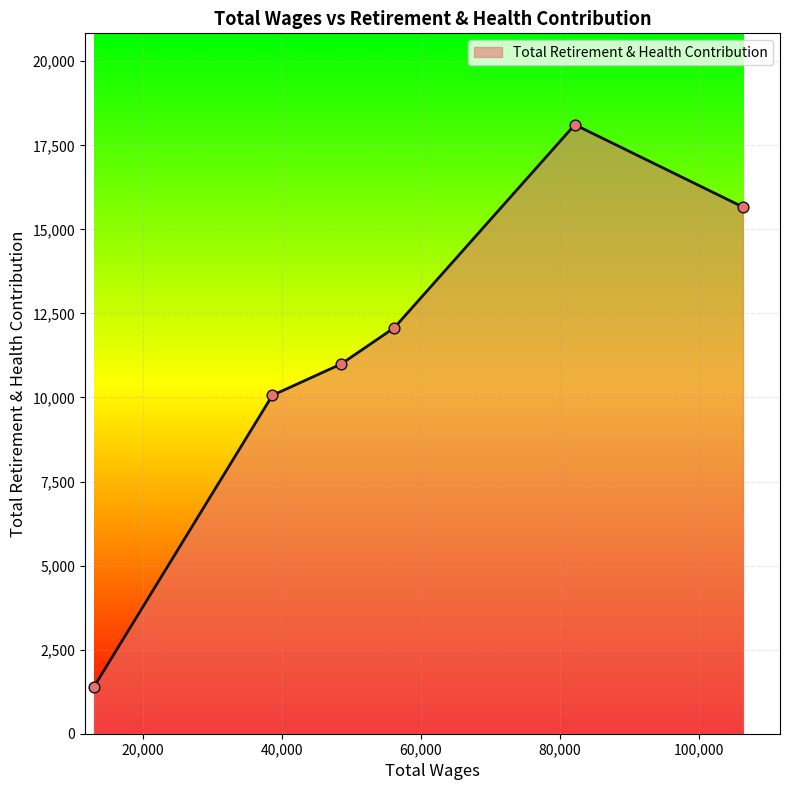

What is the greatest value displayed?

18114